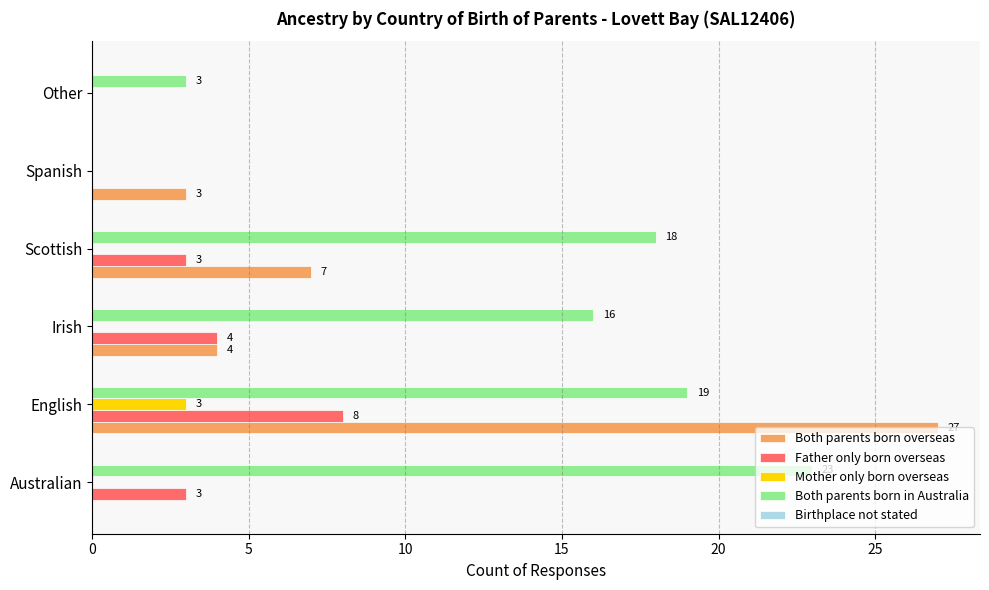

What is the sum of all Both parents born overseas values?

41